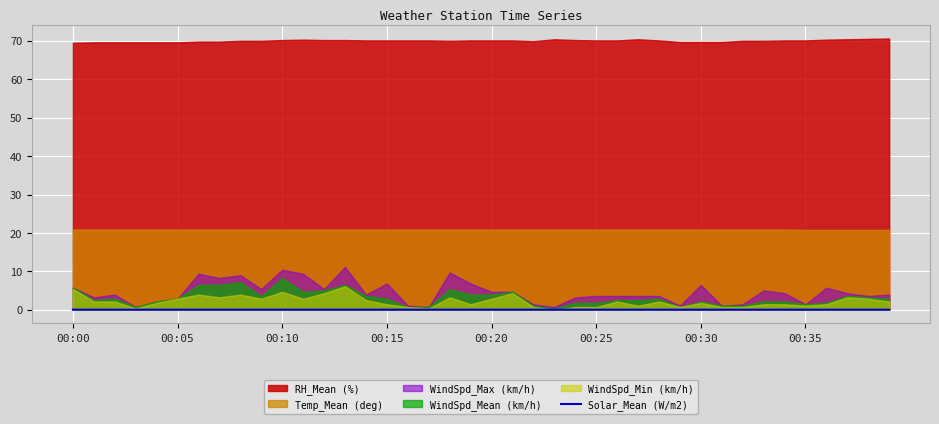

Count the values in the range 0 to 1.

40